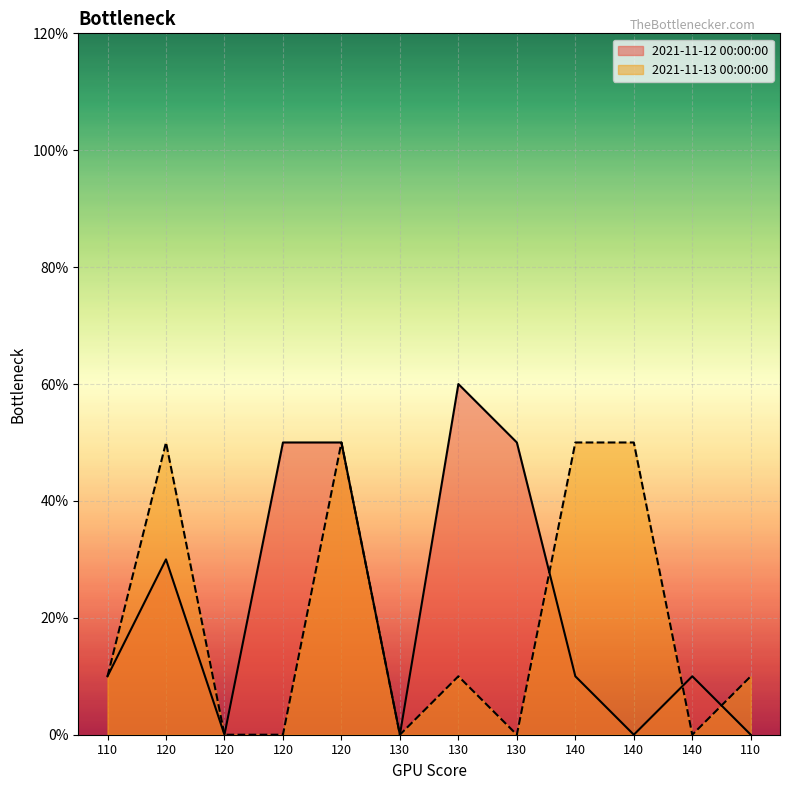

At which category does the chart reach its peak across all series?

130